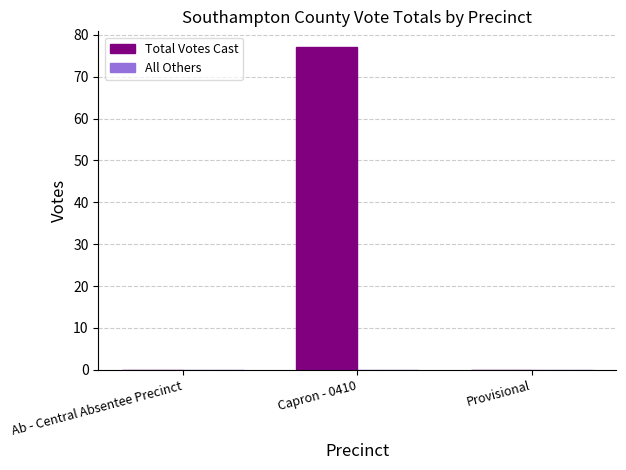

Are the bars horizontal?

No